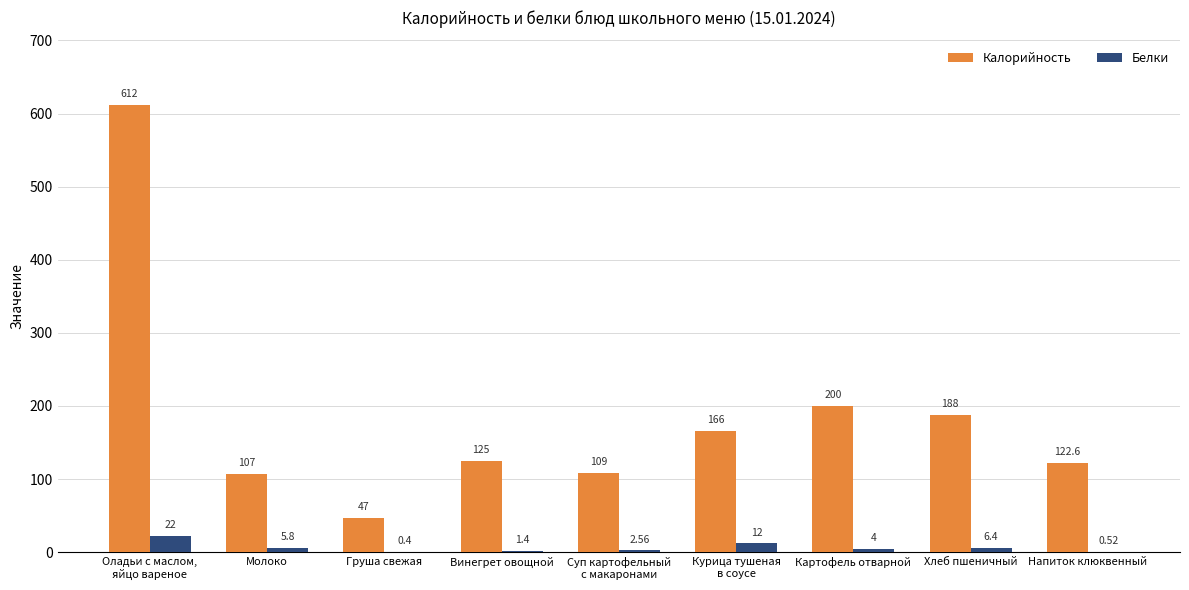

Between Груша свежая and Винегрет овощной, which series saw the biggest shift?

Калорийность